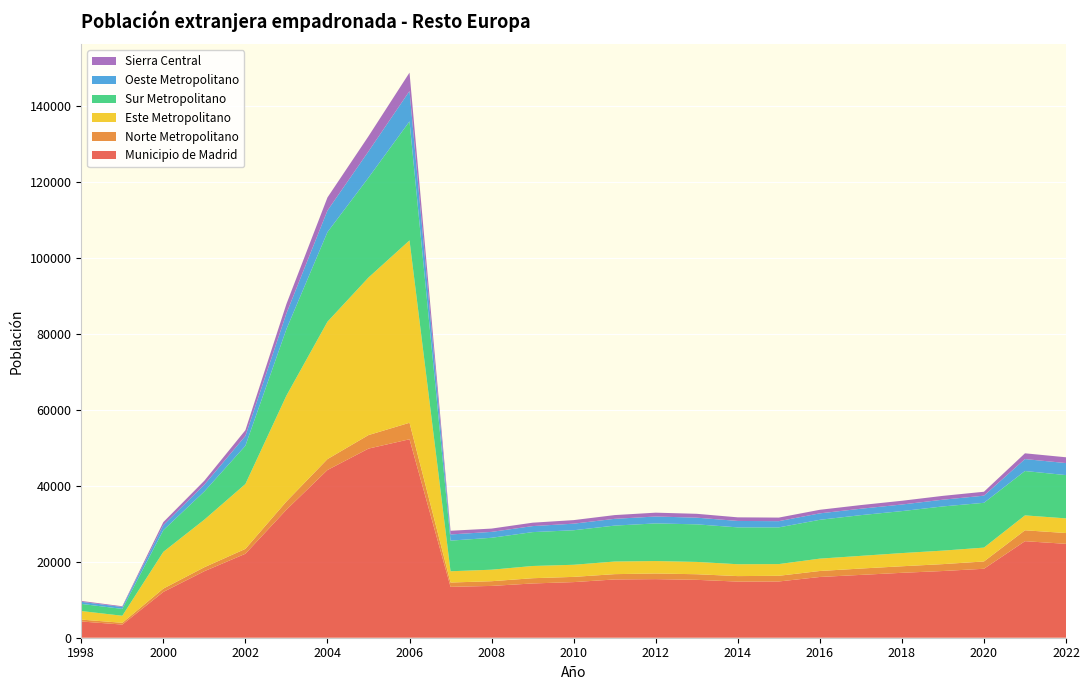

Reading right to left, transcribe all the data shown in this chart.

Municipio de Madrid: 2022=24705	2021=25401	2020=18145	2019=17554	2018=17079	2017=16532	2016=15984	2015=14800	2014=14767	2013=15233	2012=15420	2011=15331	2010=14636	2009=14279	2008=13630	2007=13387	2006=52218	2005=49760	2004=44129	2003=33690	2002=22091	2001=17505	2000=12048	1999=3460	1998=4276
Norte Metropolitano: 2022=2841	2021=2865	2020=1921	2019=1812	2018=1722	2017=1670	2016=1575	2015=1496	2014=1447	2013=1472	2012=1481	2011=1398	2010=1371	2009=1379	2008=1239	2007=1137	2006=4339	2005=3558	2004=2871	2003=2156	2002=1284	2001=1044	2000=876	1999=464	1998=497
Este Metropolitano: 2022=3855	2021=3923	2020=3644	2019=3553	2018=3469	2017=3337	2016=3250	2015=3081	2014=3125	2013=3240	2012=3275	2011=3320	2010=3187	2009=3216	2008=3028	2007=2964	2006=47984	2005=41457	2004=36144	2003=27857	2002=17067	2001=12523	2000=9671	1999=1857	1998=2251
Sur Metropolitano: 2022=11388	2021=11674	2020=11788	2019=11627	2018=11043	2017=10713	2016=10215	2015=9656	2014=9696	2013=9885	2012=9901	2011=9452	2010=9082	2009=8914	2008=8399	2007=8058	2006=31317	2005=26274	2004=23576	2003=17491	2002=10064	2001=7416	2000=5706	1999=1802	1998=1879
Oeste Metropolitano: 2022=3166	2021=3142	2020=1878	2019=1774	2018=1736	2017=1686	2016=1700	2015=1635	2014=1689	2013=1761	2012=1816	2011=1780	2010=1732	2009=1581	2008=1552	2007=1626	2006=7984	2005=6916	2004=5681	2003=4141	2002=2582	2001=1786	2000=1315	1999=506	1998=542
Sierra Central: 2022=1523	2021=1518	2020=1033	2019=1007	2018=985	2017=966	2016=937	2015=939	2014=949	2013=1013	2012=1012	2011=986	2010=937	2009=897	2008=868	2007=971	2006=4847	2005=3983	2004=3435	2003=2479	2002=1515	2001=1040	2000=805	1999=190	1998=237